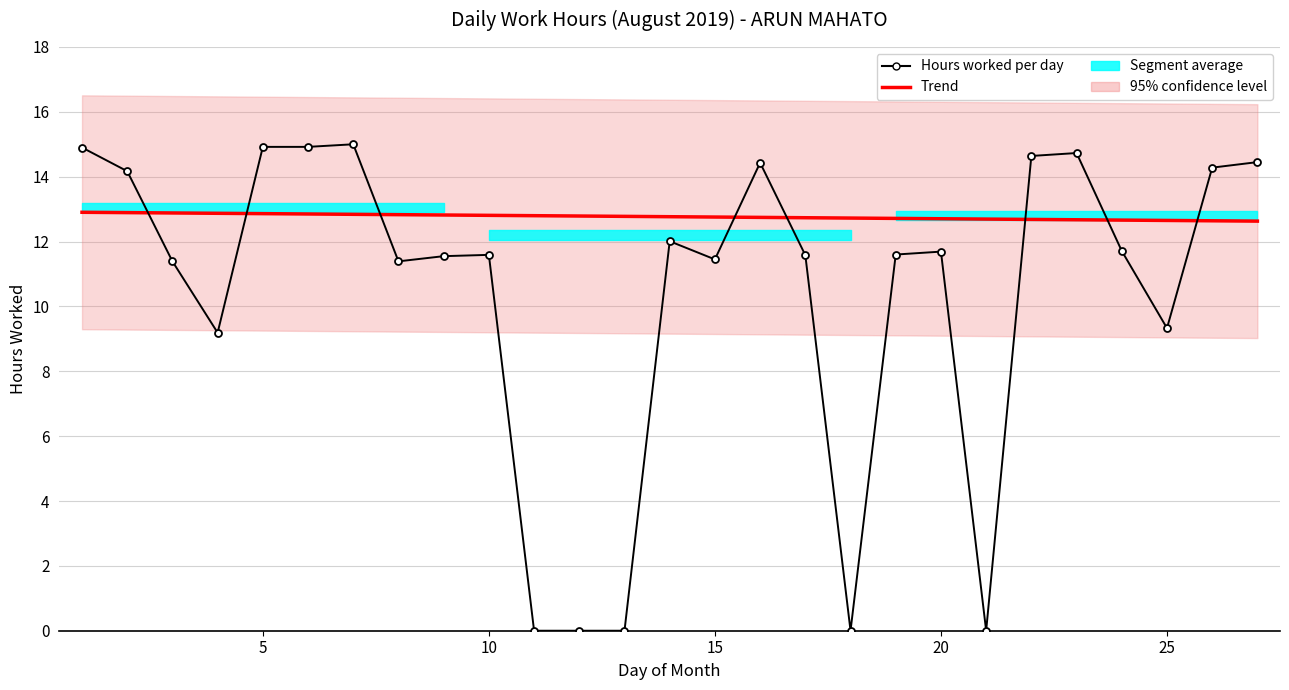

Which series ends up on top after the final intersection of Hours worked per day and Trend?

Hours worked per day